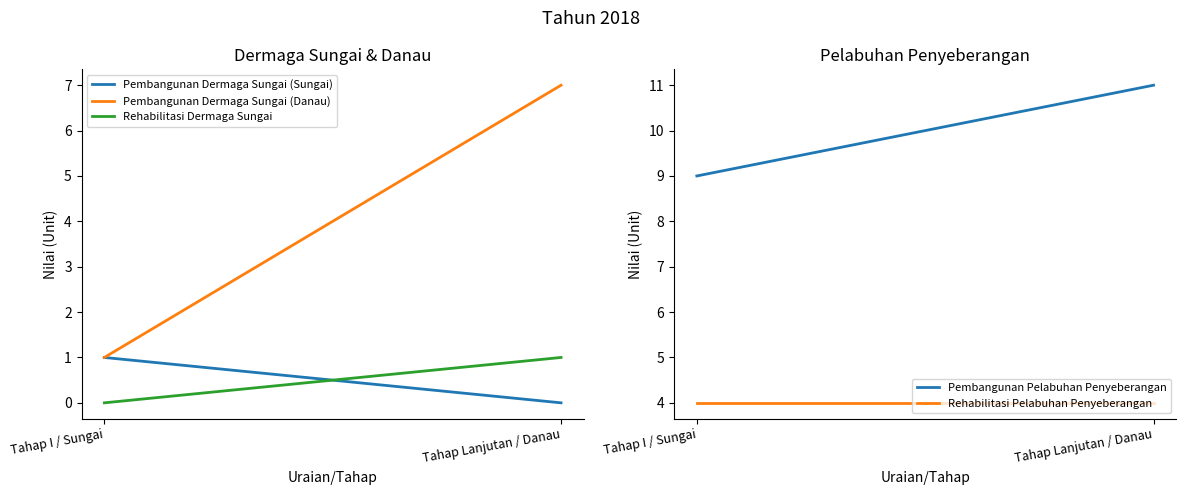

Is it true that Pembangunan Dermaga Sungai (Danau) equals 3 at Tahap Lanjutan / Danau?

False